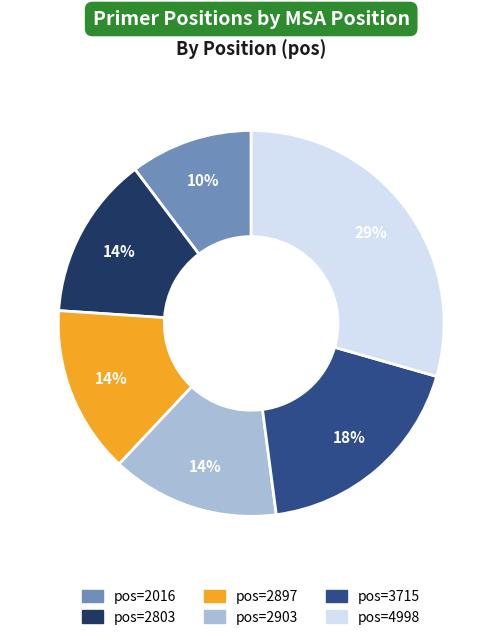

Is there any slice that represents more than half of the pie?

No